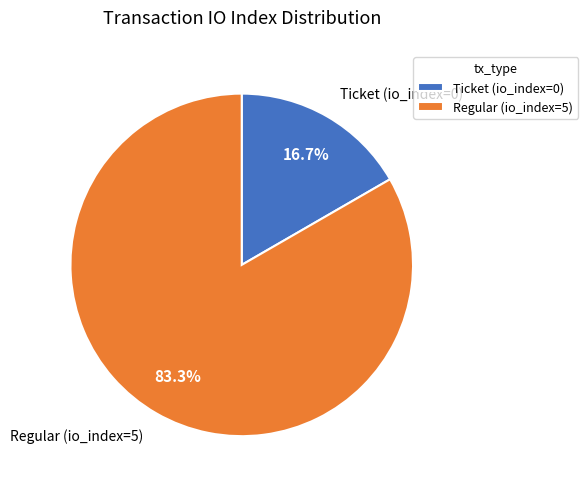

Is the sum of Ticket (io_index=0) and Regular (io_index=5) greater than half?

Yes